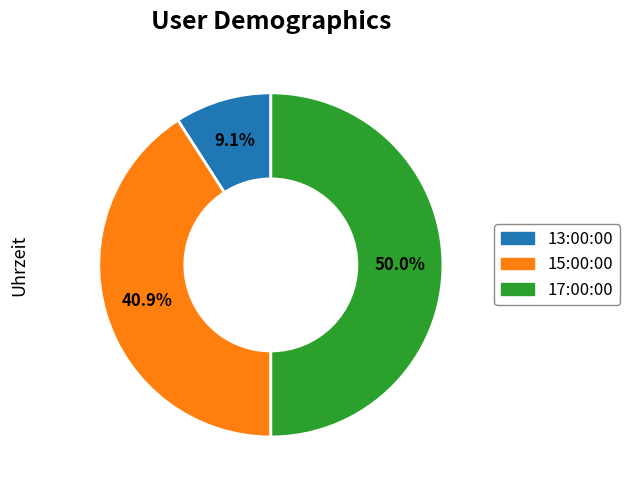

The 15:00:00 slice represents 41% of the pie. True or false?

True